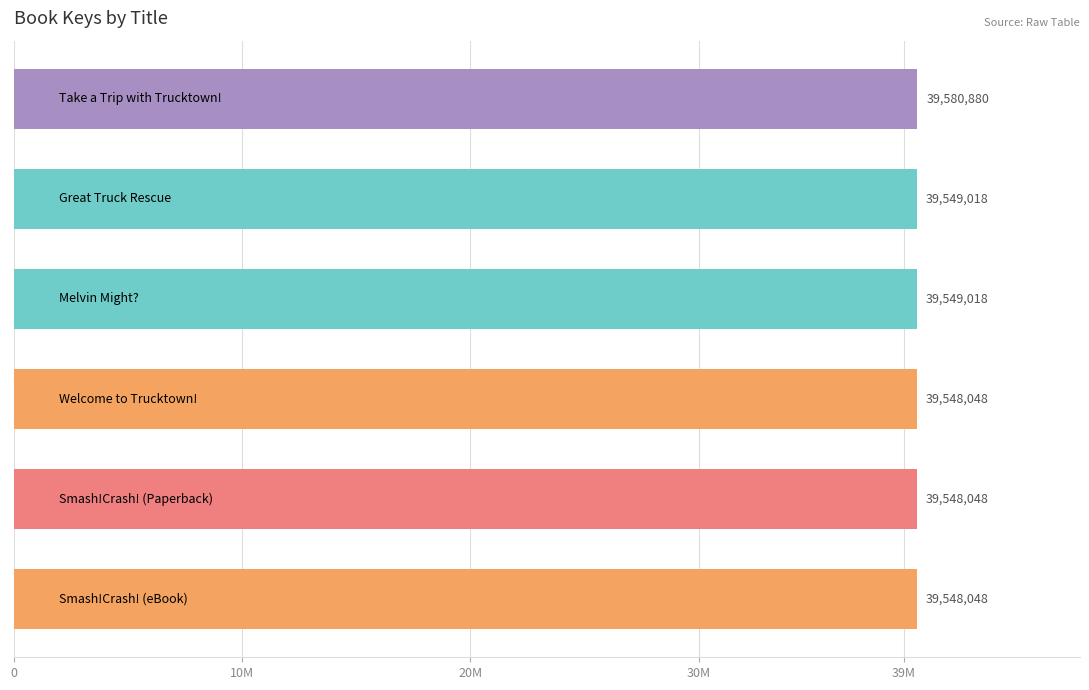

Are the bars horizontal?

Yes